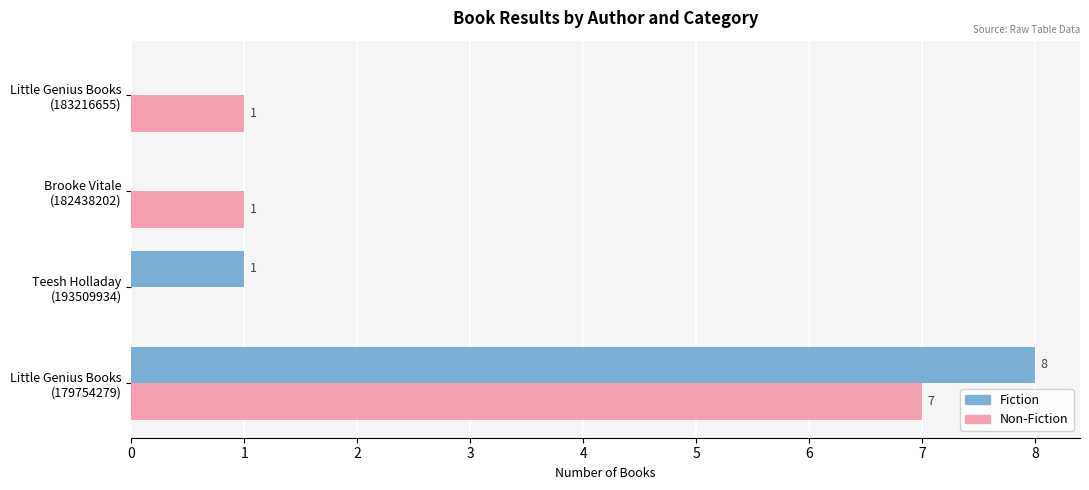

What is the sum of all Non-Fiction values?

9